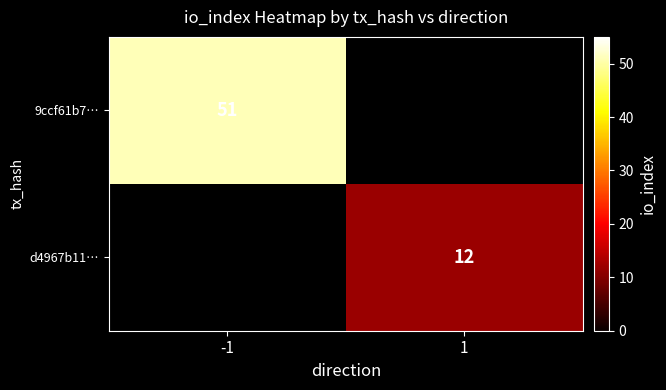

True or false: d4967b11… has a value of 16 at 1.

False